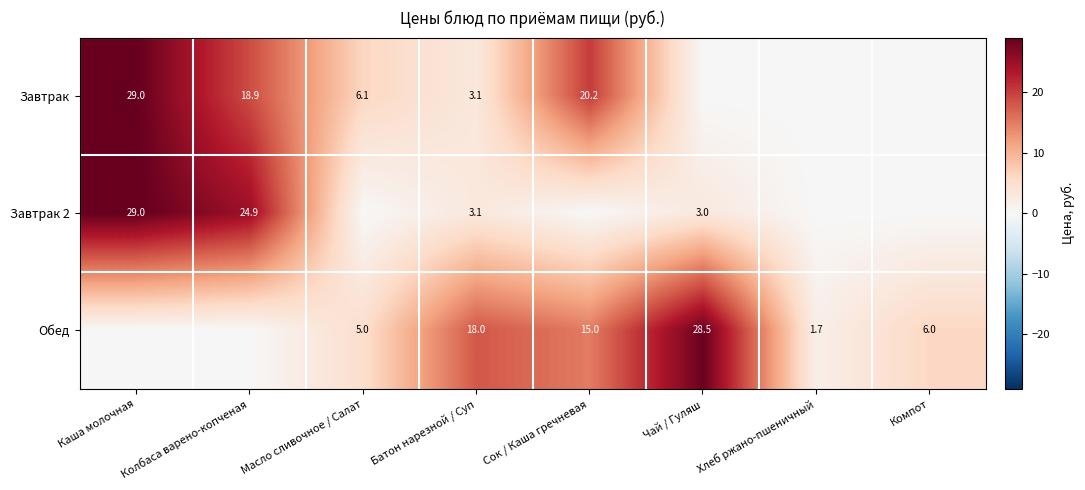

Which has a higher value, Батон нарезной / Суп or Колбаса варено-копченая?

Колбаса варено-копченая